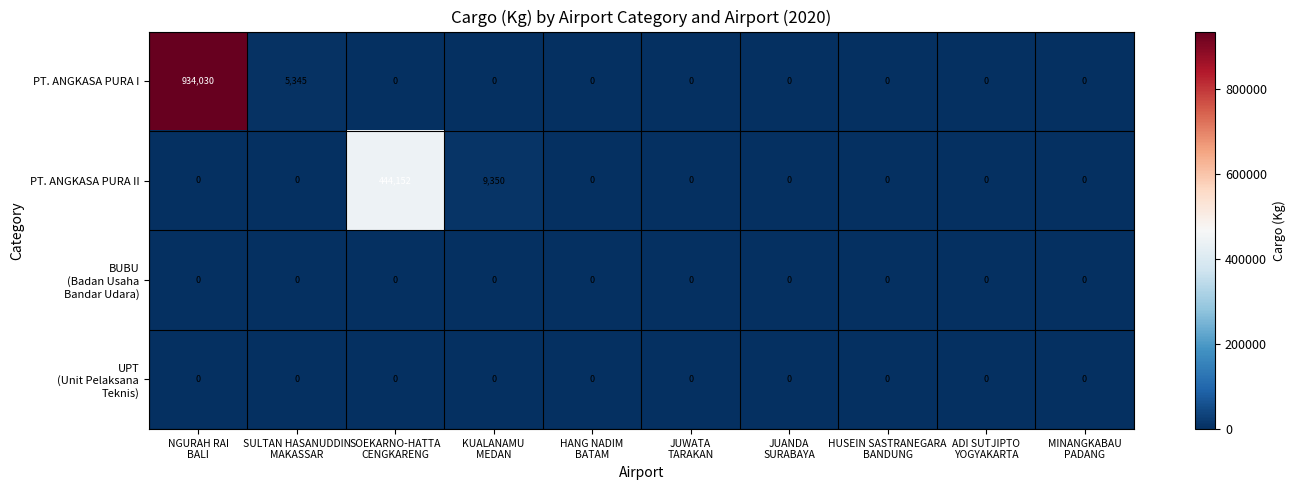

What is the average value of the PT. ANGKASA PURA II series?

45350